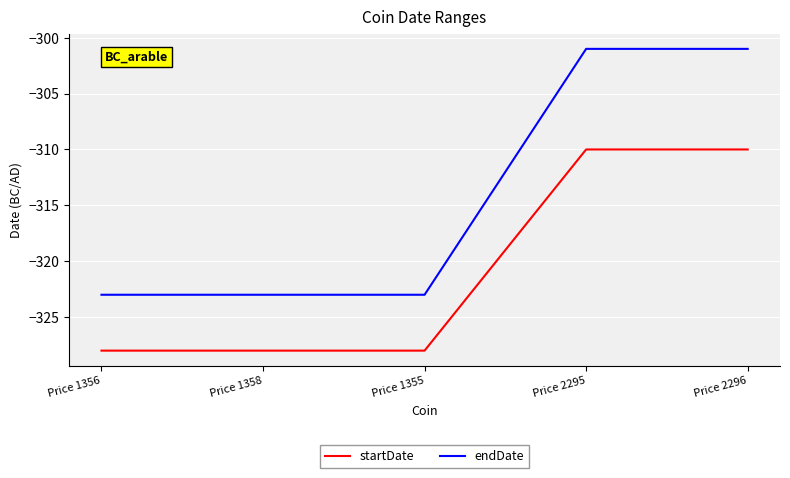

Rank the series by their average value, from lowest to highest.

startDate, endDate